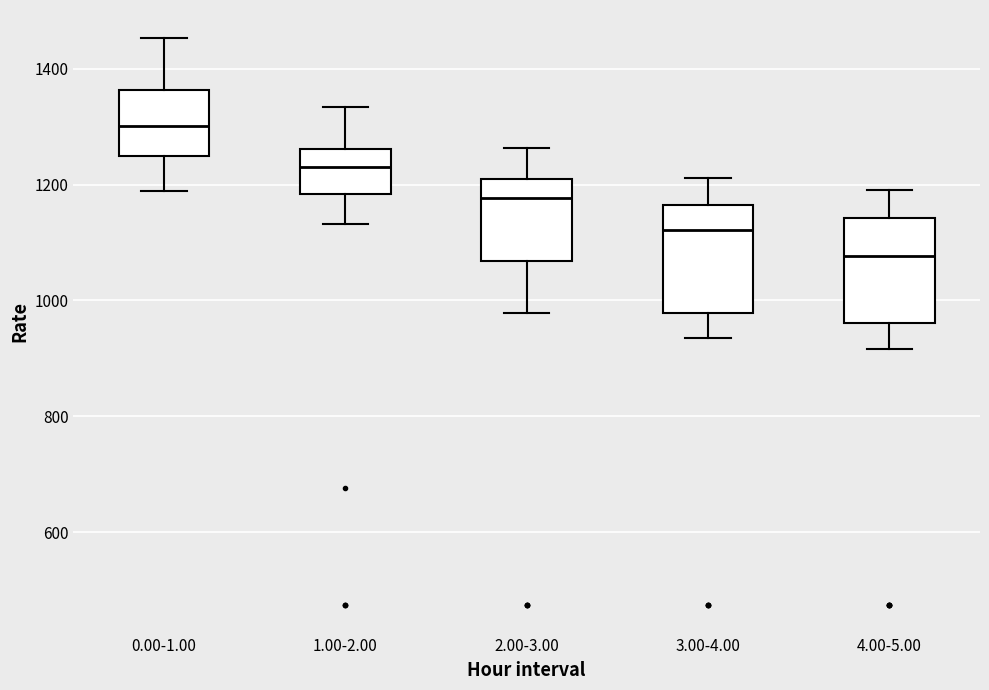

Reading left to right, transcribe this box plot: for each box, give where its median line is, the range the box spans, and where its two whiskers end, as read against the y-axis. The values are not printed on the chart, so give them approximately, as read against the axis.

0.00-1.00: median 1300, box 1240 to 1360, whiskers 1180 to 1460
1.00-2.00: median 1240, box 1180 to 1260, whiskers 1140 to 1340
2.00-3.00: median 1180, box 1060 to 1200, whiskers 980 to 1260
3.00-4.00: median 1120, box 980 to 1160, whiskers 940 to 1220
4.00-5.00: median 1080, box 960 to 1140, whiskers 920 to 1200